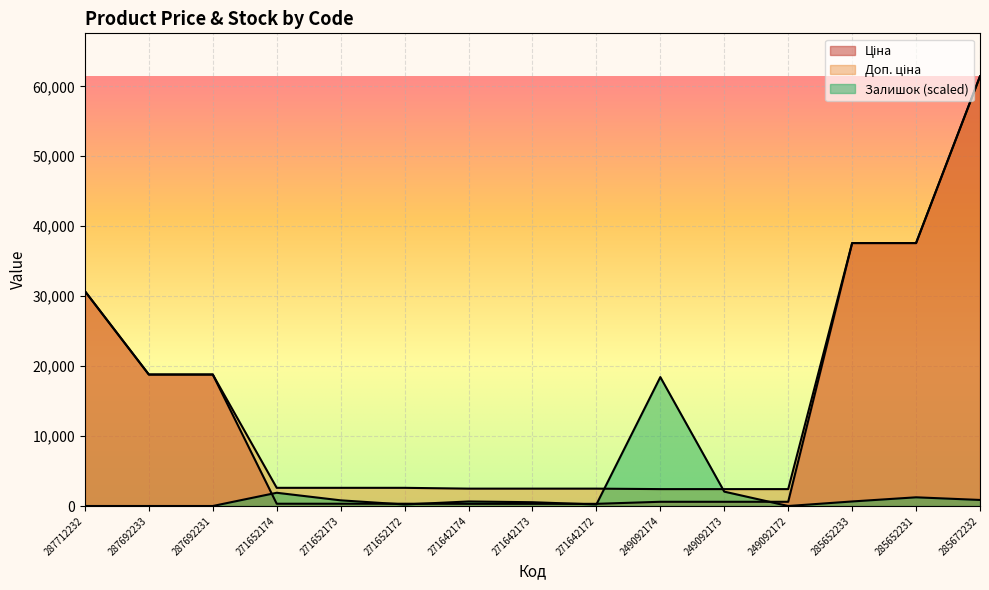

Reading left to right, what are all the values shown in this chart?

Ціна: 287712232=30717.1	287692233=18796.8	287692231=18796.8	271652174=324.8	271652173=324.8	271652172=324.8	271642174=310.3	271642173=310.3	271642172=310.3	249092174=603.7	249092173=603.7	249092172=603.7	285652233=37593.6	285652231=37593.6	285672232=61434.3
Доп. ціна: 287712232=30717.1	287692233=18796.8	287692231=18796.8	271652174=2598.3	271652173=2598.3	271652172=2598.3	271642174=2482.4	271642173=2482.4	271642172=2482.4	249092174=2414.8	249092173=2414.8	249092172=2414.8	285652233=37593.6	285652231=37593.6	285672232=61434.3
Залишок: 287712232=0.0	287692233=0.0	287692231=0.0	271652174=1891.7	271652173=810.7	271652172=216.2	271642174=648.6	271642173=540.5	271642172=216.2	249092174=18430.3	249092173=2053.8	249092172=0.0	285652233=648.6	285652231=1243.1	285672232=864.8